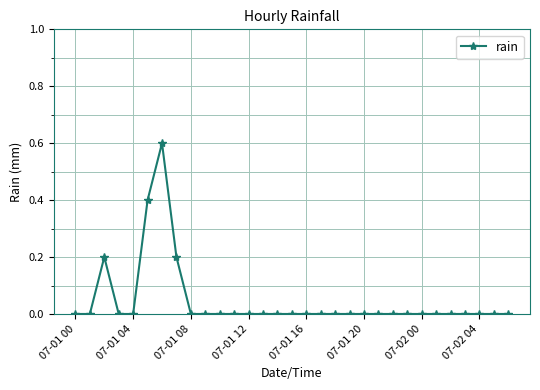

What is the difference between the maximum and minimum values?

0.6